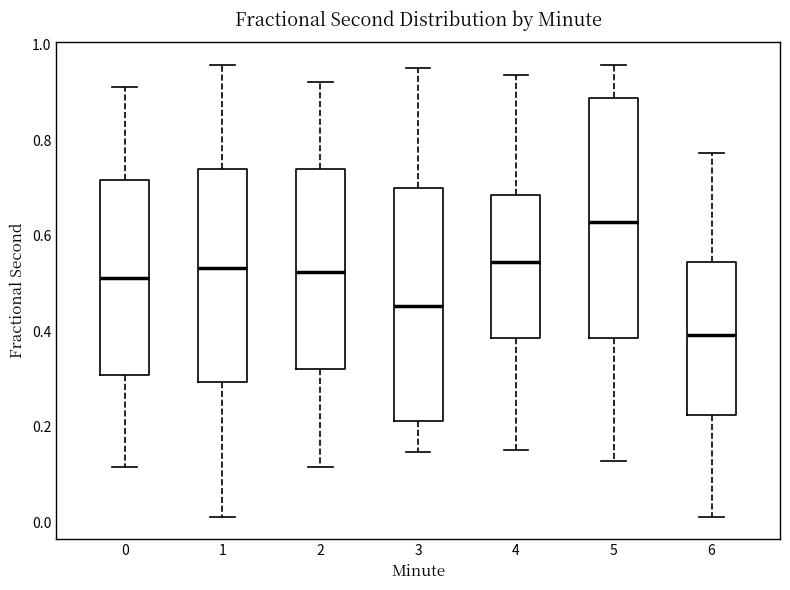

Which box's median line is the lowest?

6